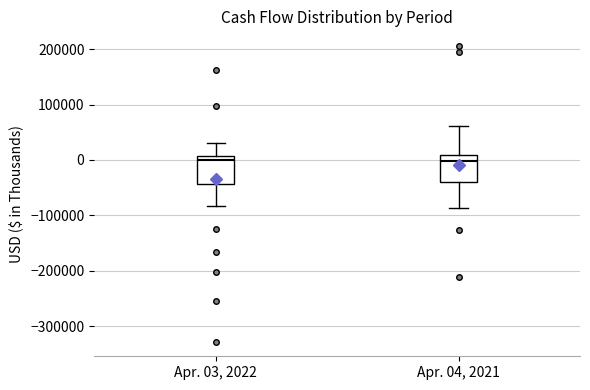

Reading left to right, transcribe this box plot: for each box, give where its median line is, the range the box spans, and where its two whiskers end, as read against the y-axis. The values are not printed on the chart, so give them approximately, as read against the axis.

Apr. 03, 2022: median 0, box -40000 to 10000, whiskers -80000 to 30000
Apr. 04, 2021: median 0, box -40000 to 10000, whiskers -90000 to 60000